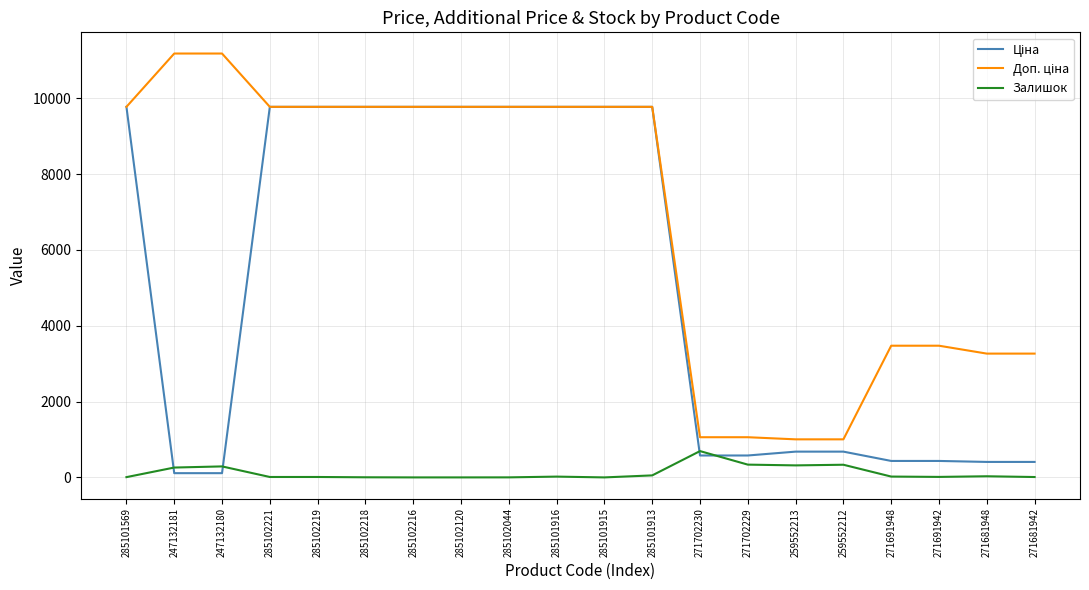

What is the difference between the highest and lowest values at 271702230?

481.9